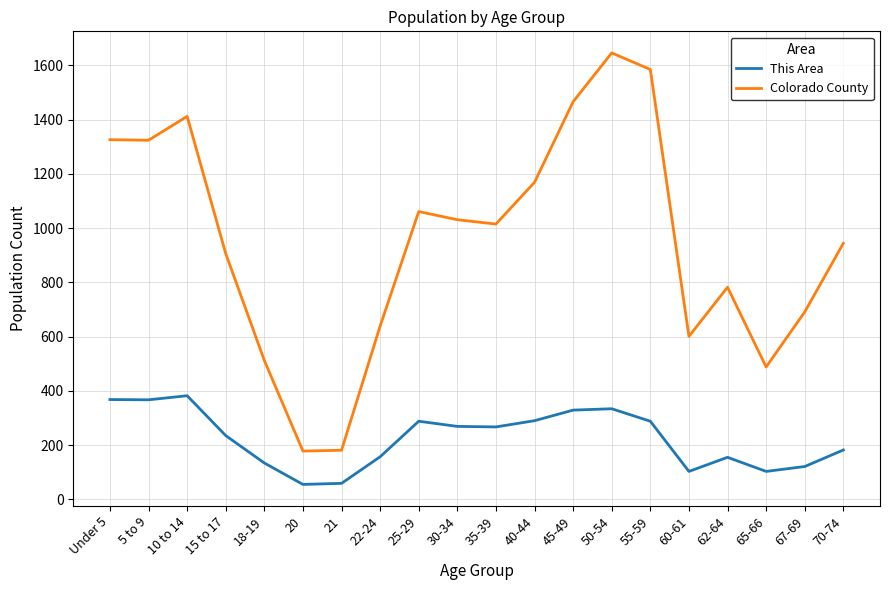

Between 10 to 14 and 65-66, which series saw the biggest shift?

Colorado County